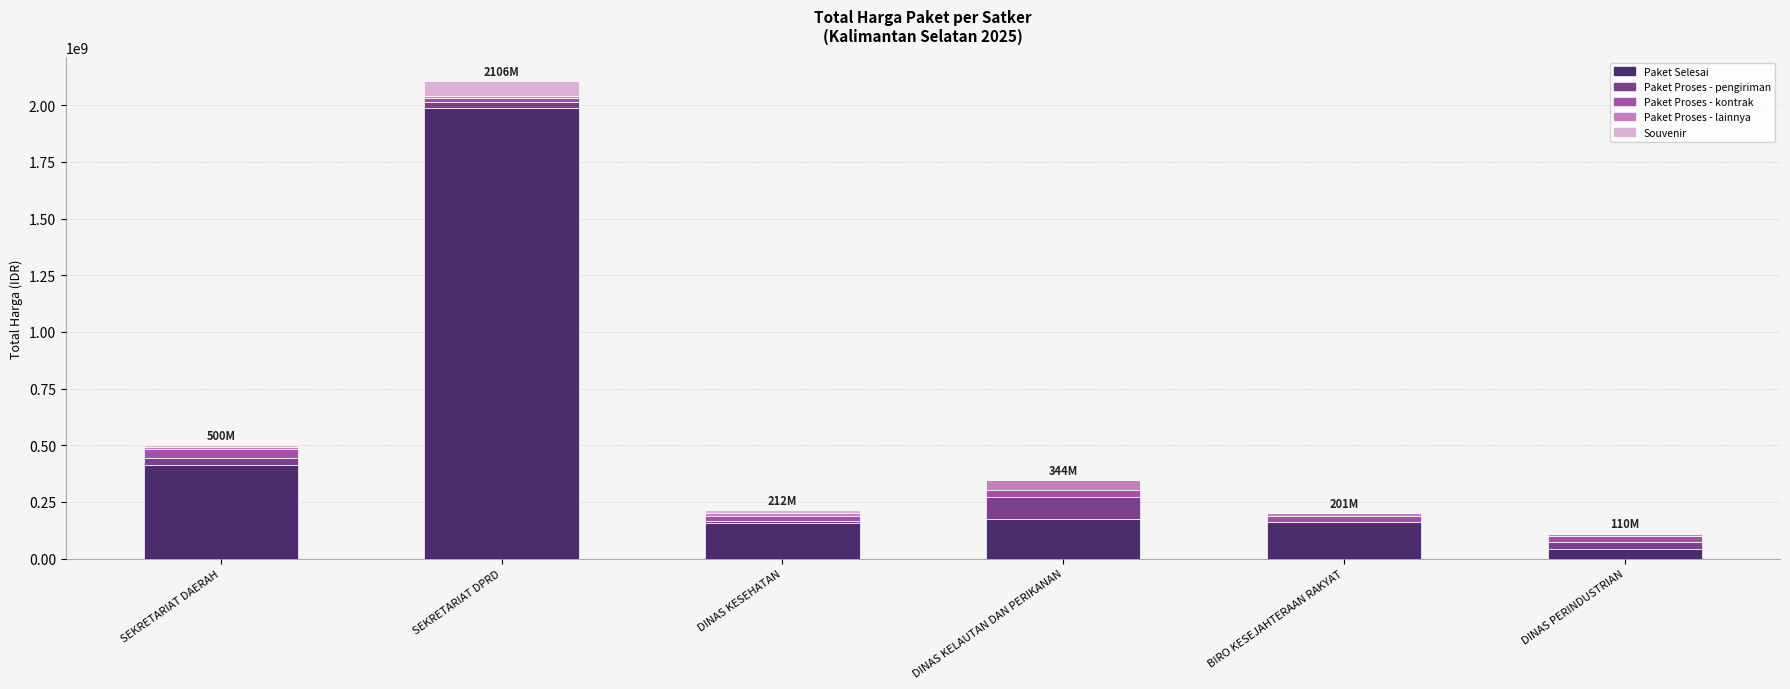

At which category is the sum across all series the highest?

SEKRETARIAT DPRD